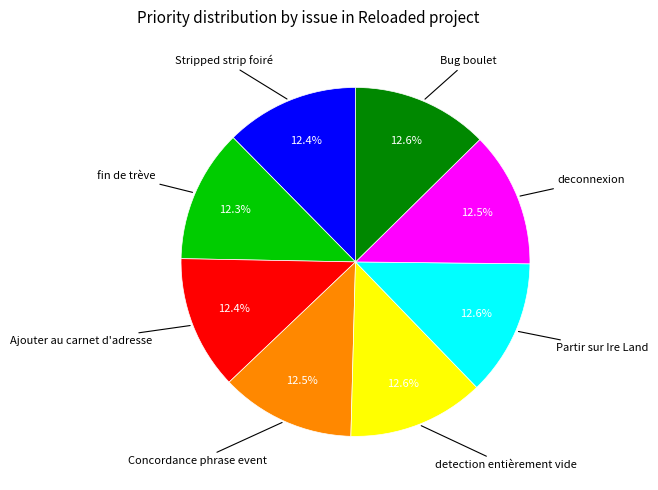

Is there any slice that represents more than half of the pie?

No